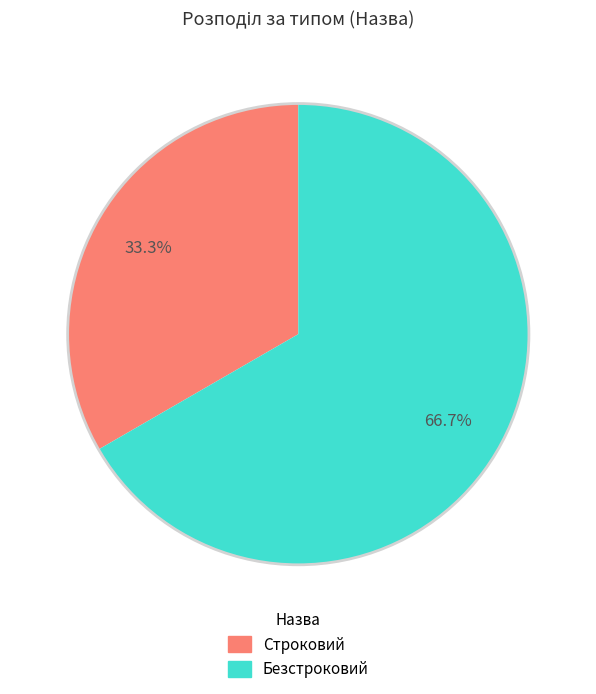

Does Строковий represent more than half of the total?

No